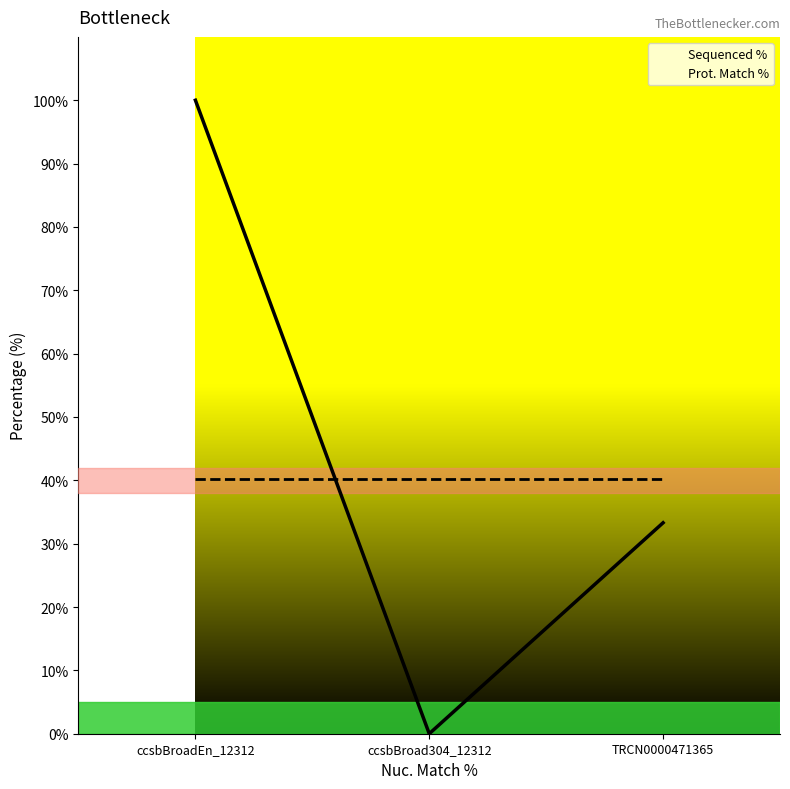

What is the difference between the Sequenced % values at TRCN0000471365 and ccsbBroad304_12312?

33.3